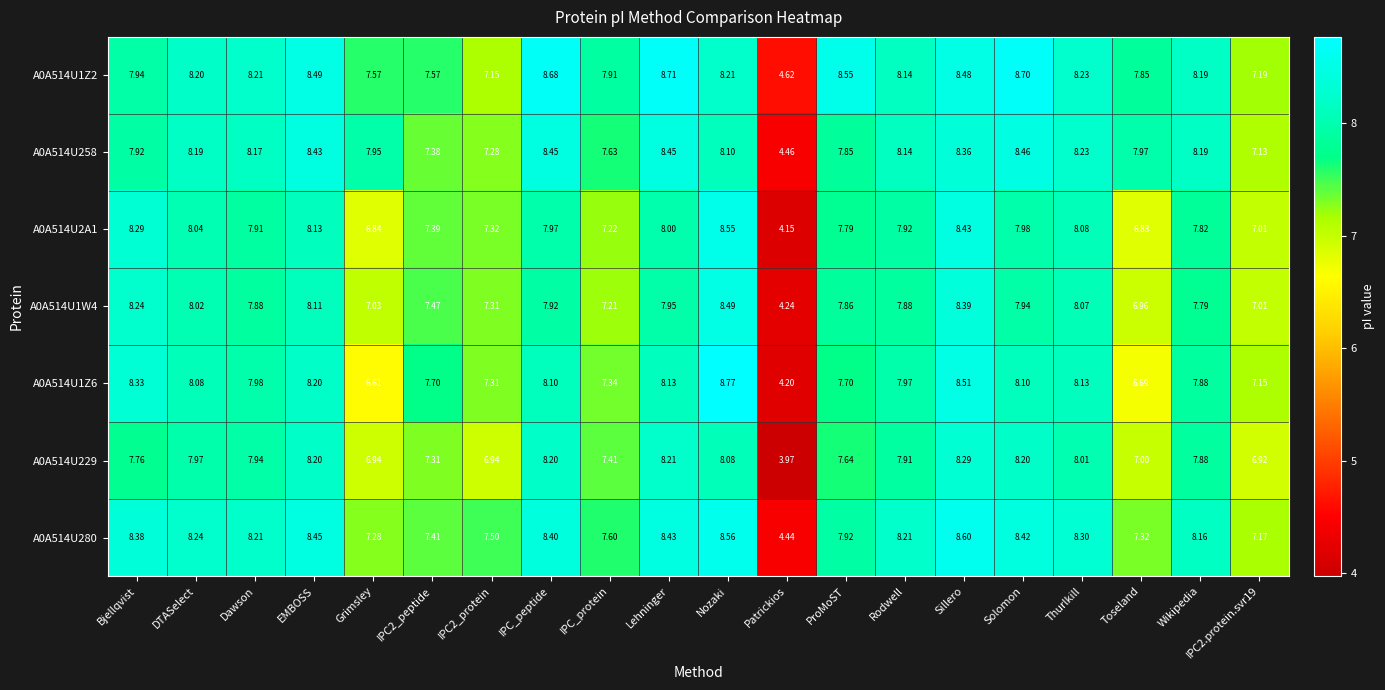

At which category is the sum across all series the highest?

Sillero